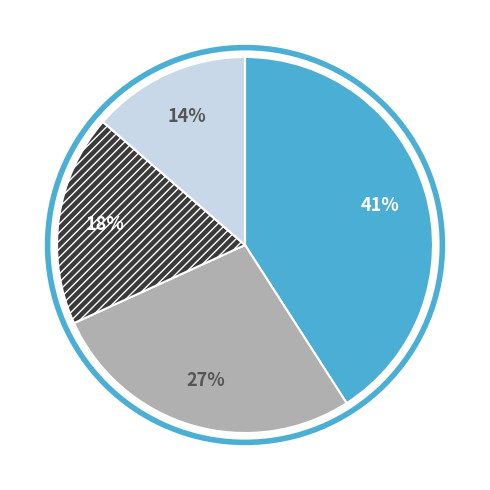

Is there a majority slice in this chart?

No